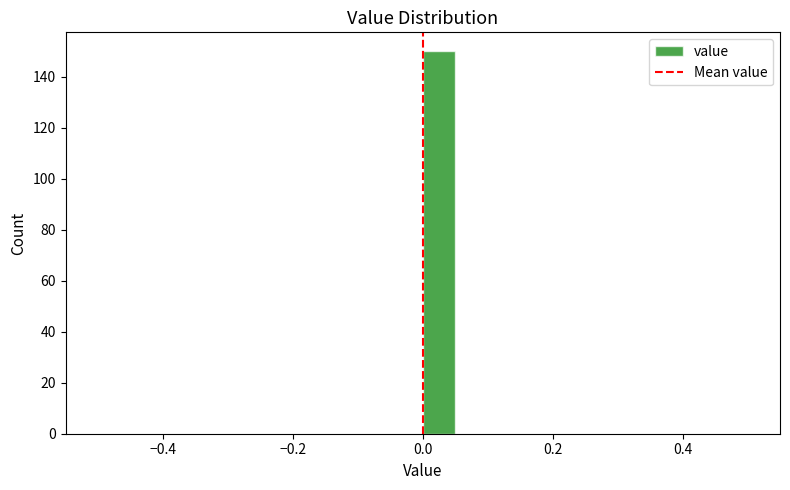

Read against the x-axis, roughly where is the centre of the tallest bar?

0.02